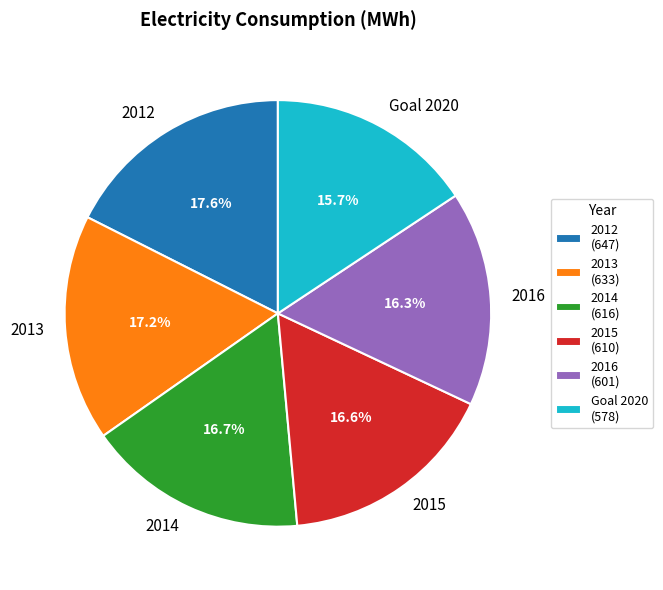

What is the ratio of the value at 2016 to the value at 2014?

1.0